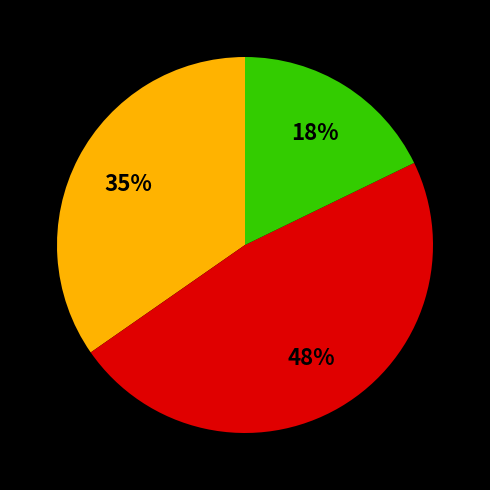

Is there any slice that represents more than half of the pie?

No